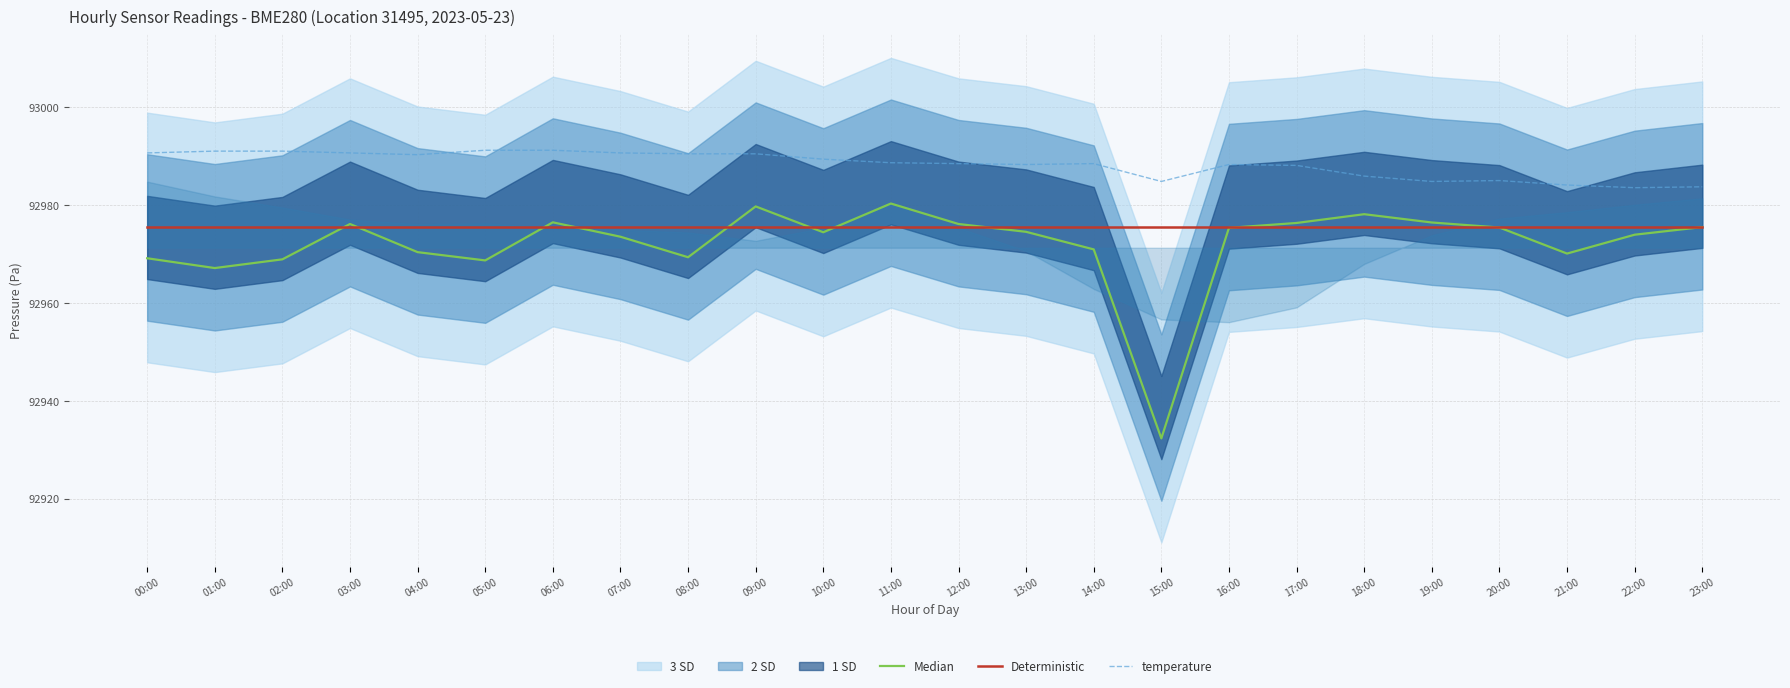

Which series has the largest total across all categories?

temperature